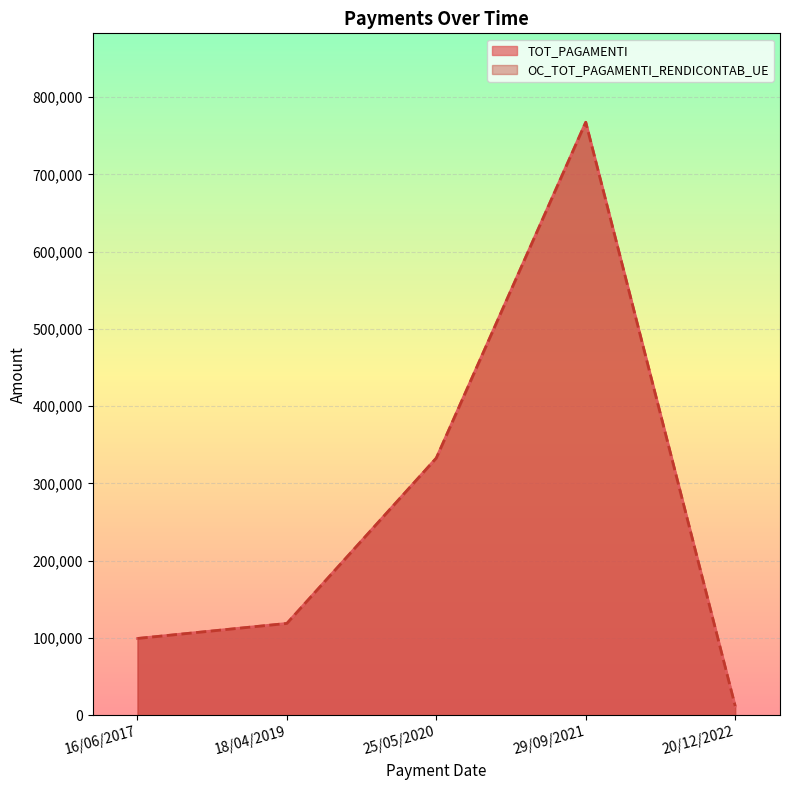

At which label does TOT_PAGAMENTI first exceed 118865?

18/04/2019